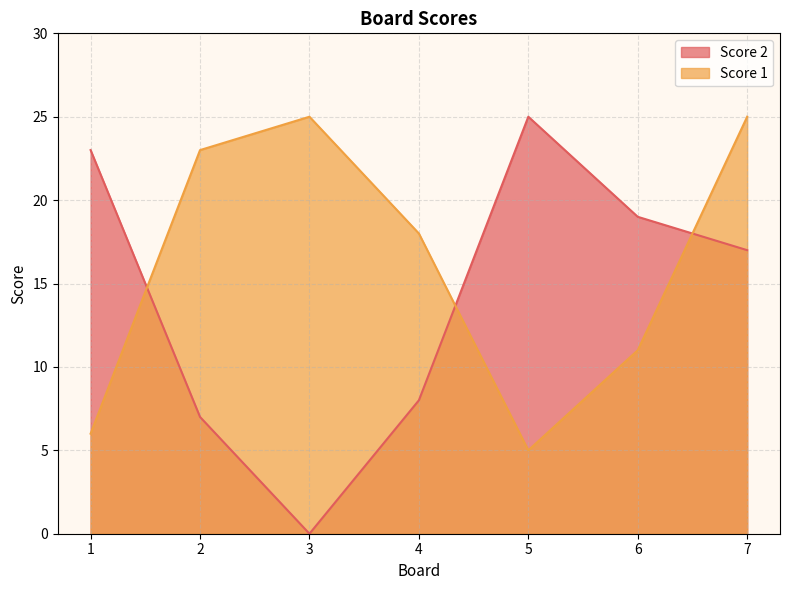

At 7, list the series in order from largest to smallest.

Score 1, Score 2